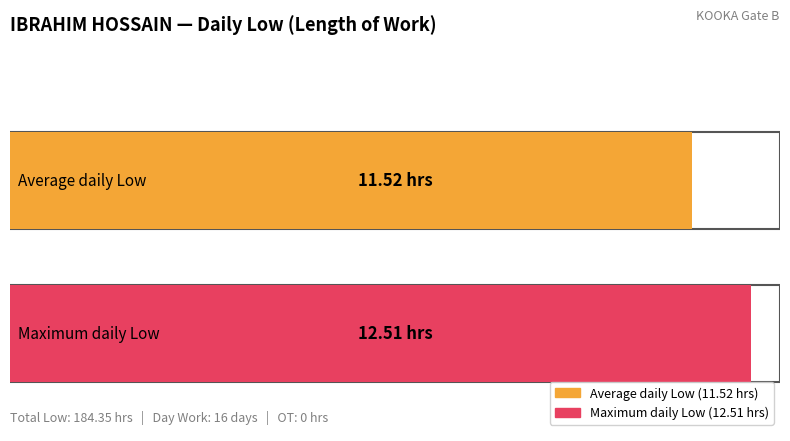

Between 5 and 10, which is larger?

10